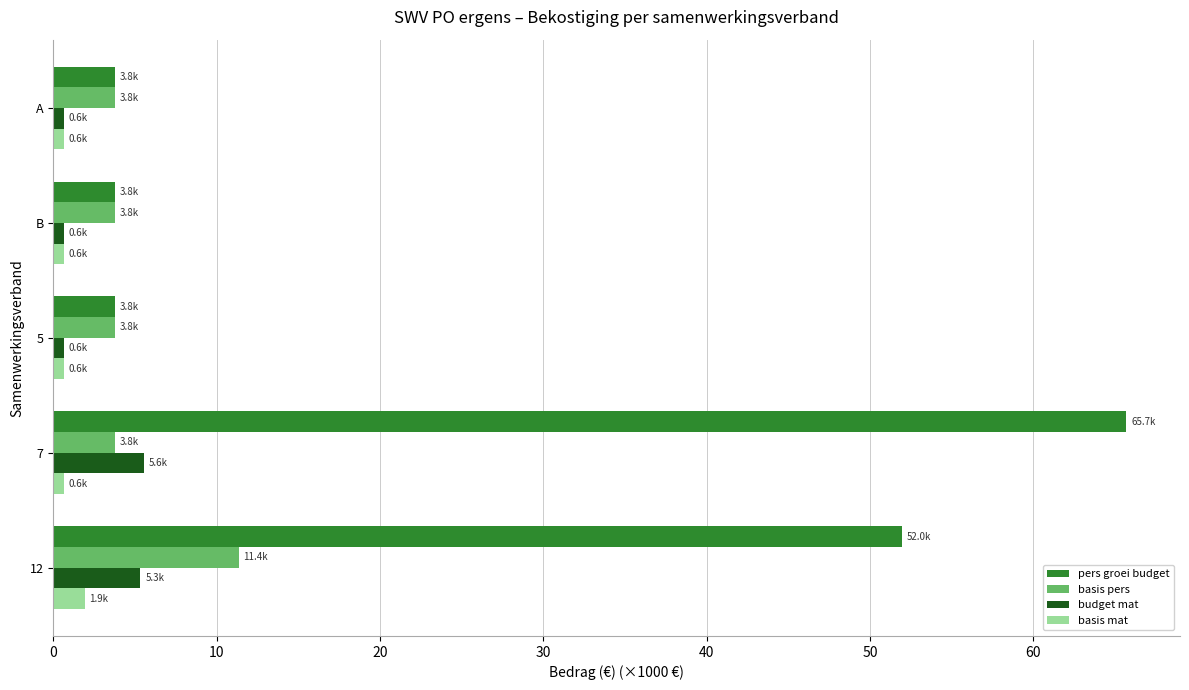

What is the difference between the maximum and minimum values in the basis pers series?

7.6